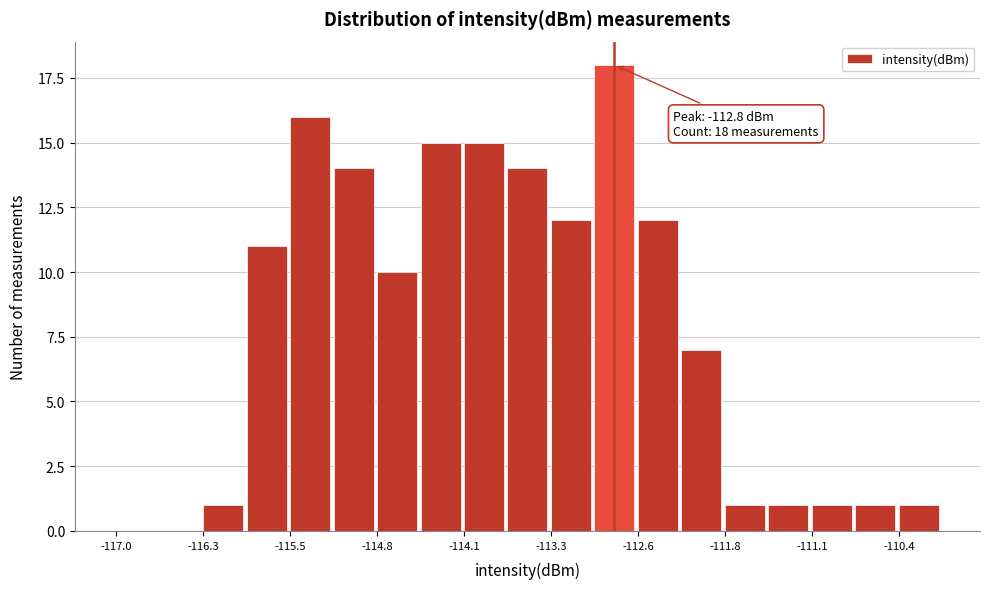

Read against the x-axis, roughly where is the centre of the tallest bar?

-112.8